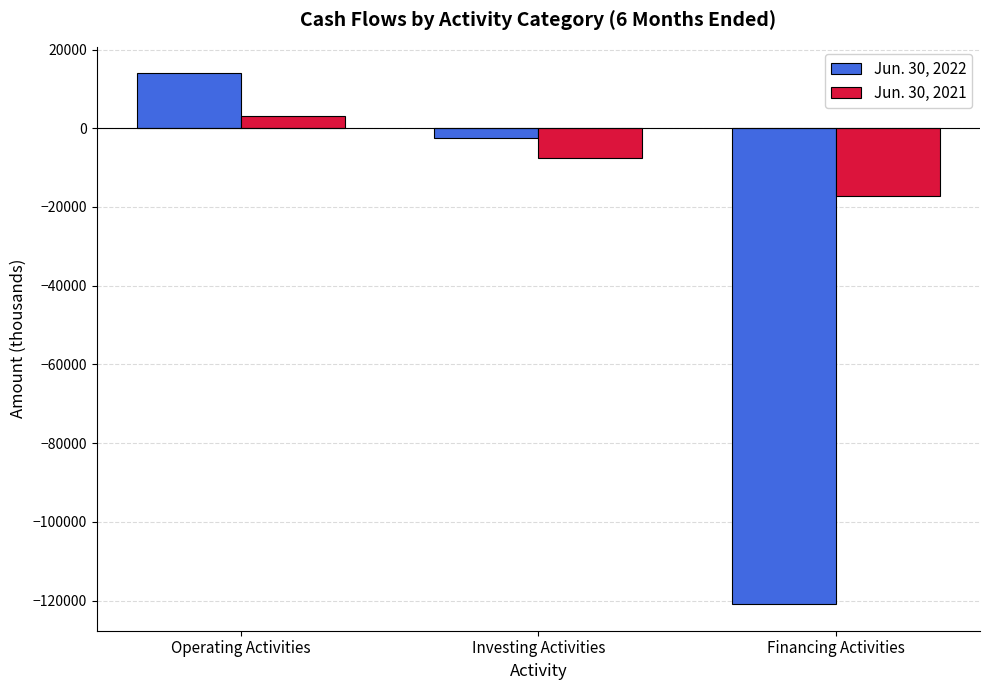

What position from the left is Investing Activities?

2